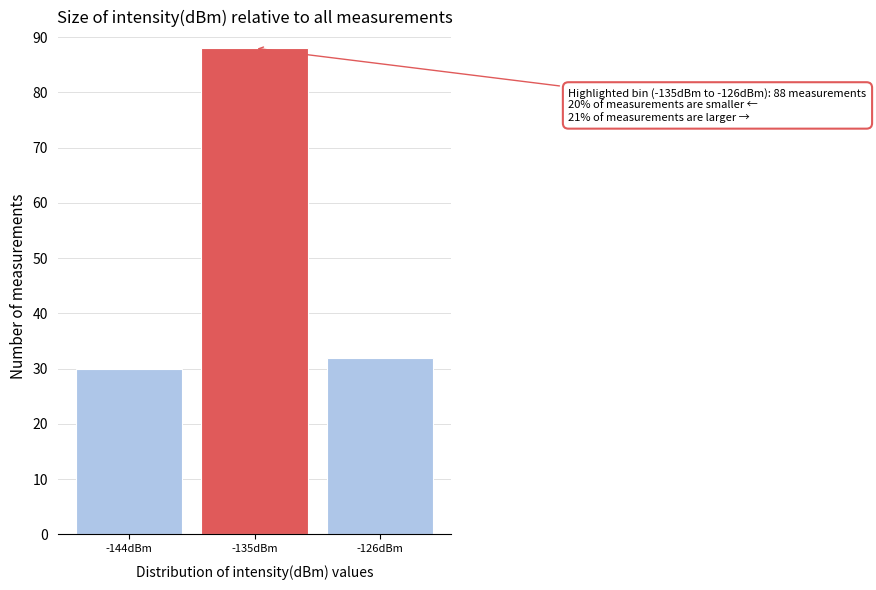

Reading right to left, what are all the values shown in this chart?

-126dBm=32	-135dBm=88	-144dBm=30